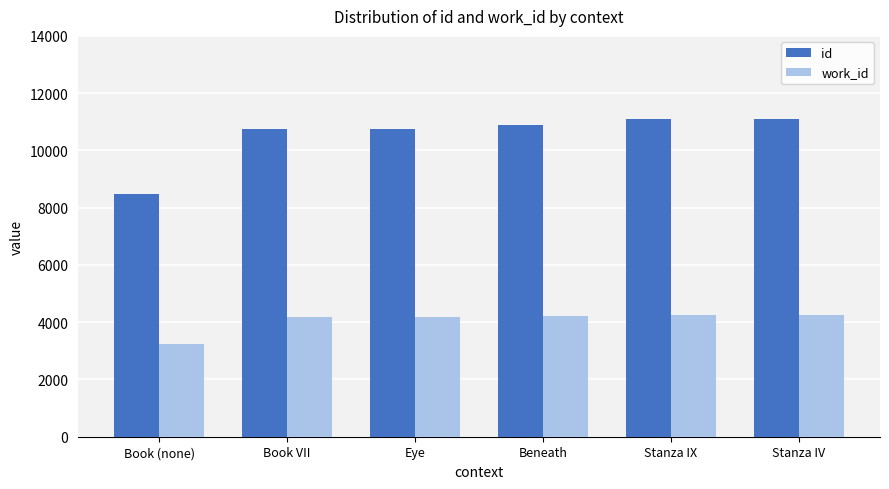

Rank the series at Stanza IX from highest to lowest value.

id, work_id